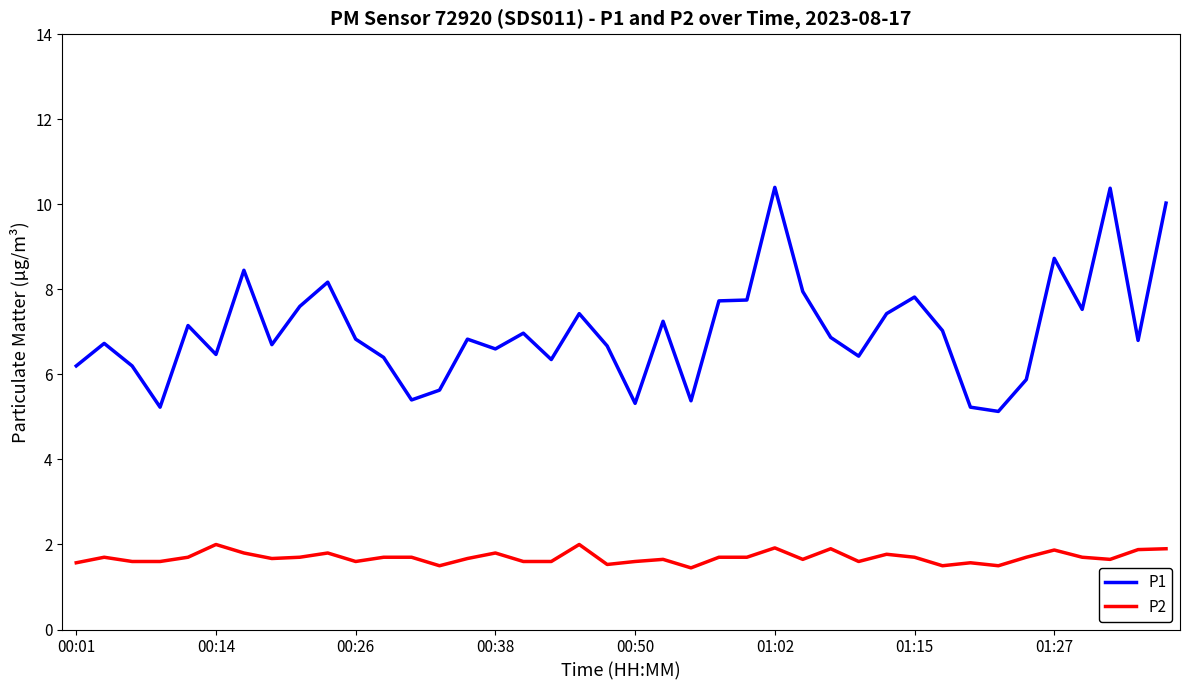

List the series in order of their overall mean, highest first.

P1, P2